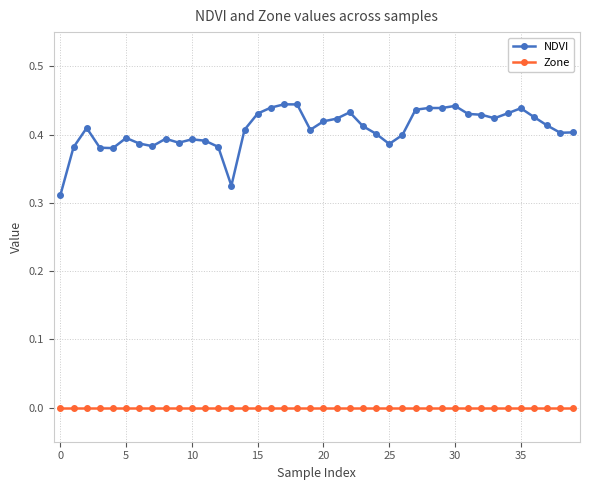

Which series has the largest total across all categories?

NDVI